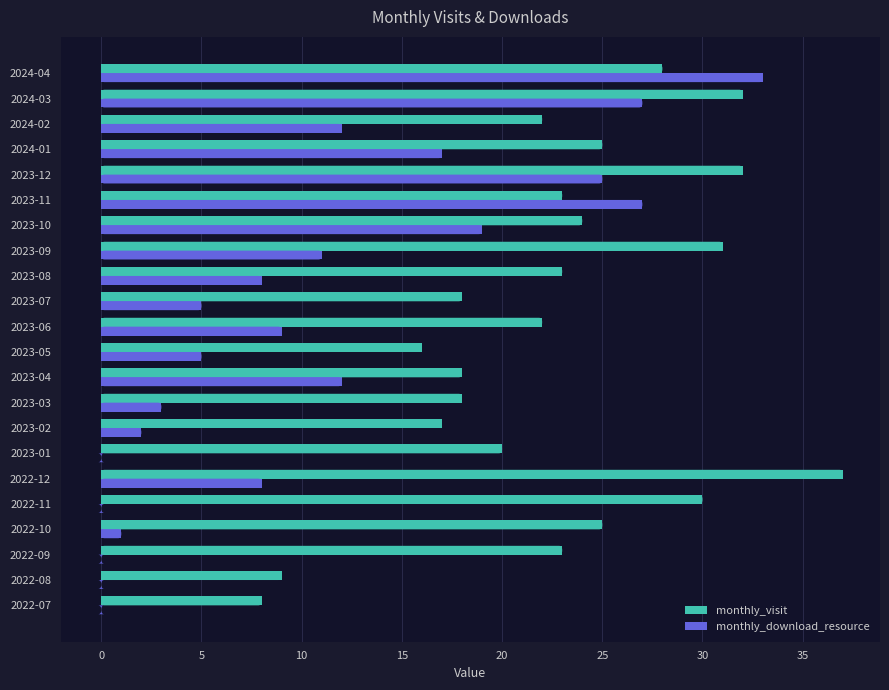

The monthly_visit series shows 14 at 2022-09. True or false?

False